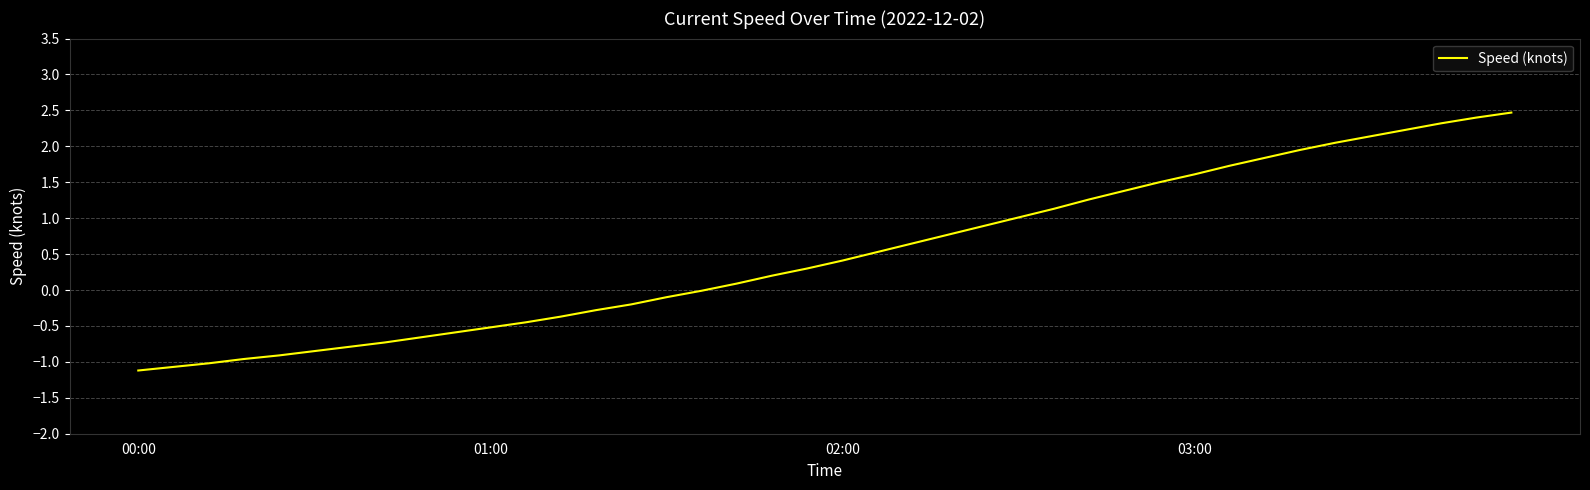

What is the maximum value shown in the chart?

2.5